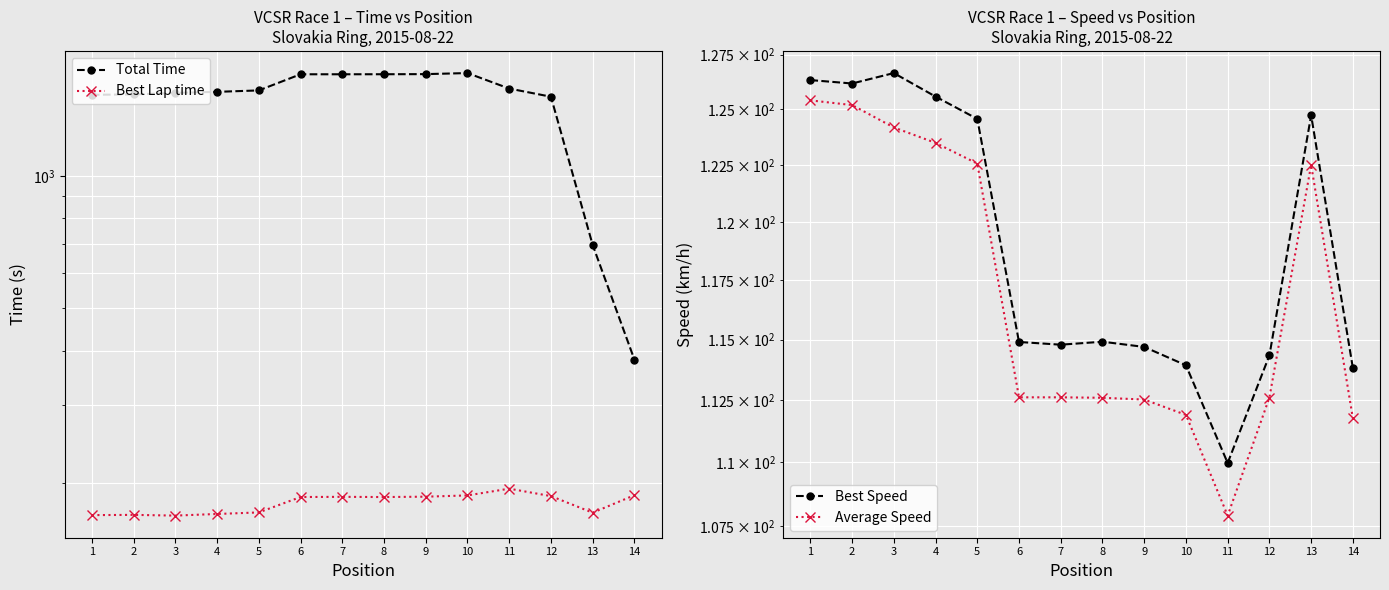

Reading left to right, what are all the values shown in this chart?

Total Time: 1=1530.0	2=1532.6	3=1545.0	4=1553.7	5=1565.4	6=1703.7	7=1703.7	8=1704.0	9=1705.1	10=1714.6	11=1580.7	12=1514.5	13=696.1	14=381.5
Best Lap time: 1=168.8	2=169.0	3=168.3	4=169.8	5=171.1	6=185.5	7=185.7	8=185.5	9=185.9	10=187.1	11=193.9	12=186.4	13=170.9	14=187.3
Best Speed: 1=126.3	2=126.2	3=126.7	4=125.6	5=124.6	6=114.9	7=114.8	8=114.9	9=114.7	10=113.9	11=110.0	12=114.3	13=124.7	14=113.8
Average Speed: 1=125.4	2=125.2	3=124.2	4=123.5	5=122.6	6=112.6	7=112.6	8=112.6	9=112.5	10=111.9	11=107.9	12=112.6	13=122.5	14=111.8